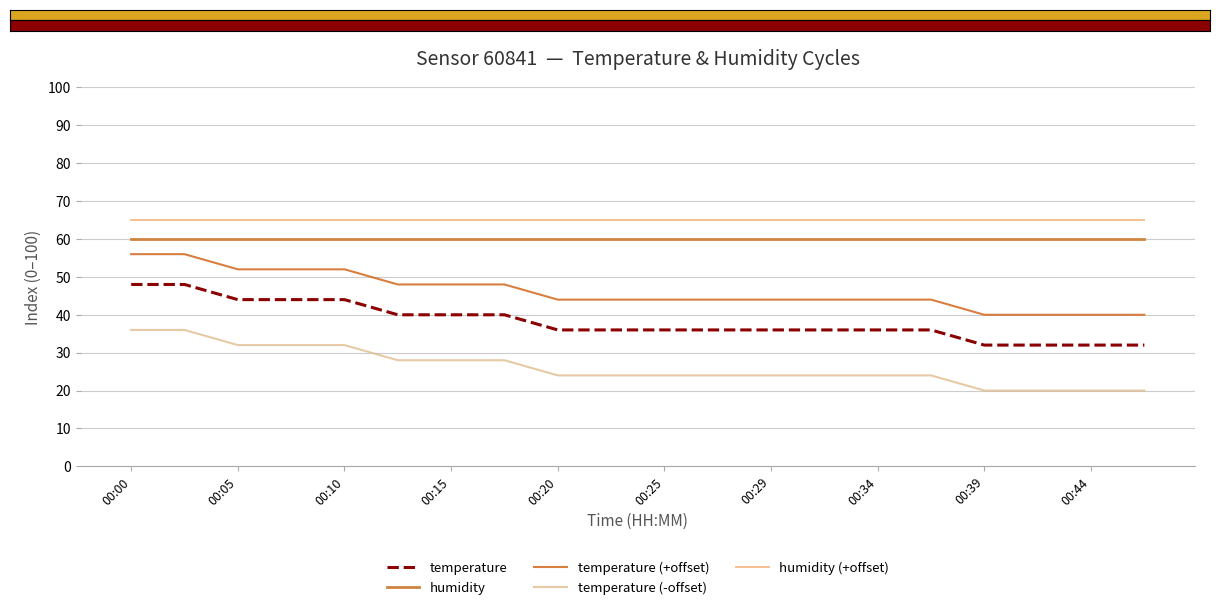

True or false: humidity (+offset) and temperature (-offset) cross at least once.

False